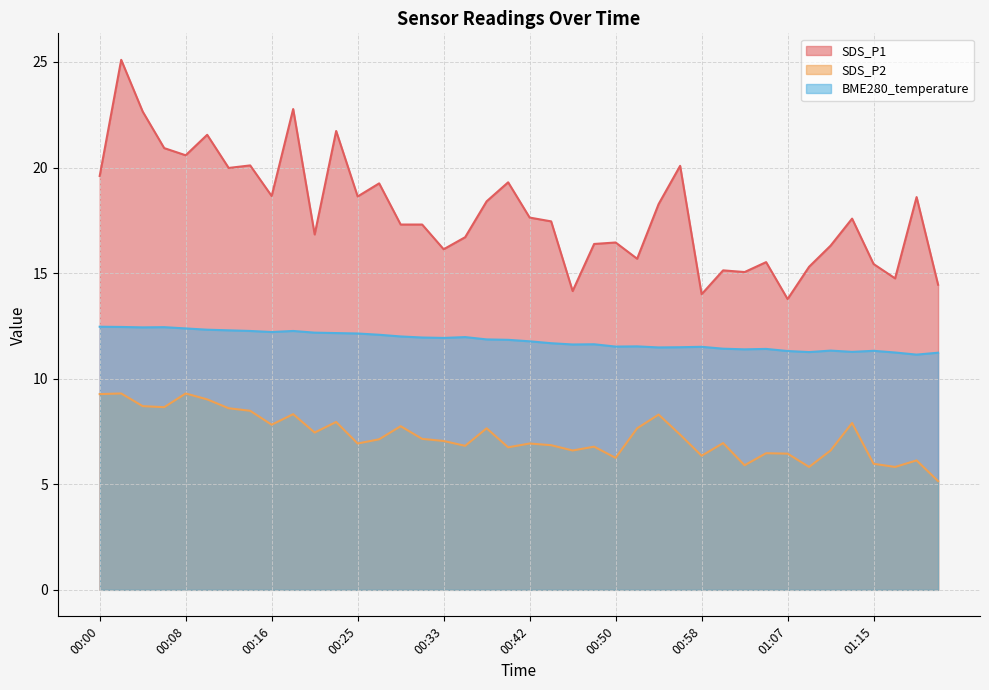

What is the maximum value shown in the chart?

25.1